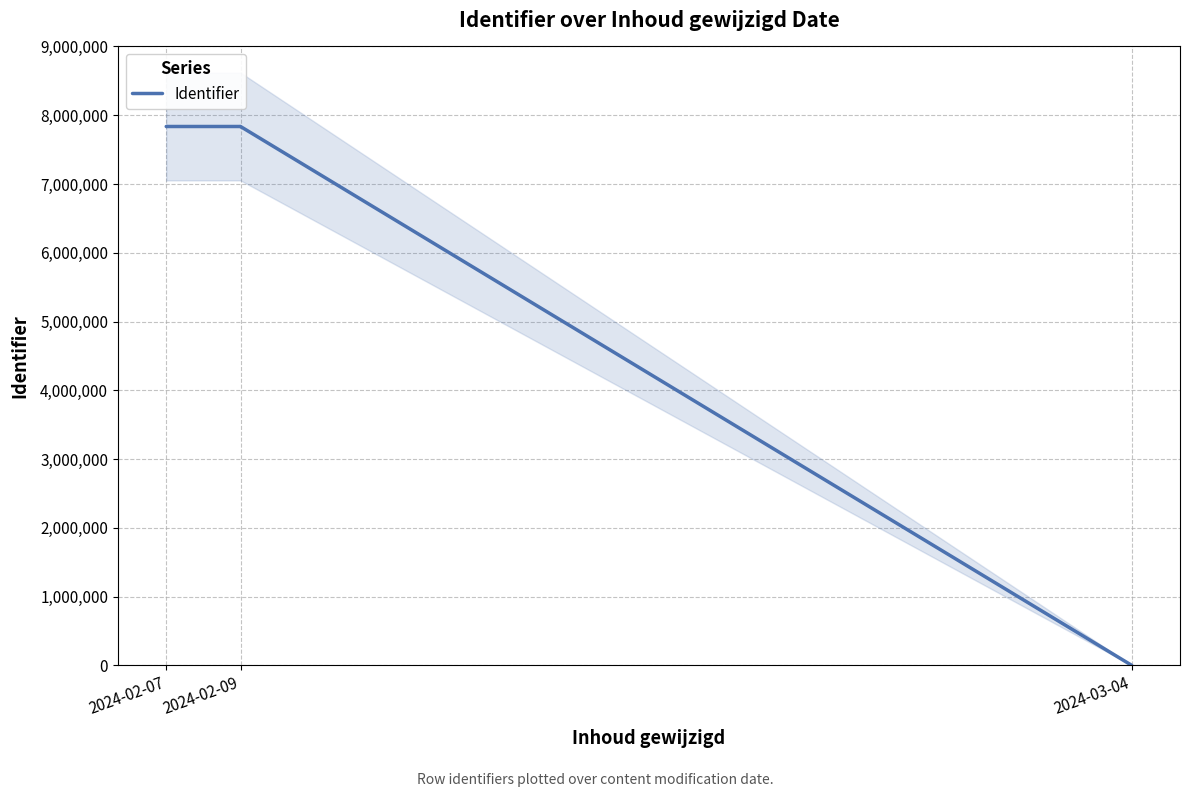

The chart shows a value of 7835943 at 2024-02-07. True or false?

True